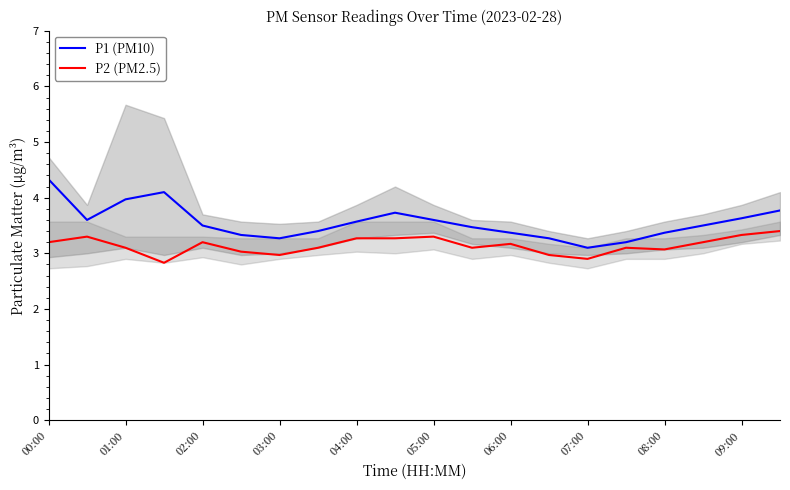

The value of P2 (PM2.5) at 08:00 is 3.1. True or false?

True